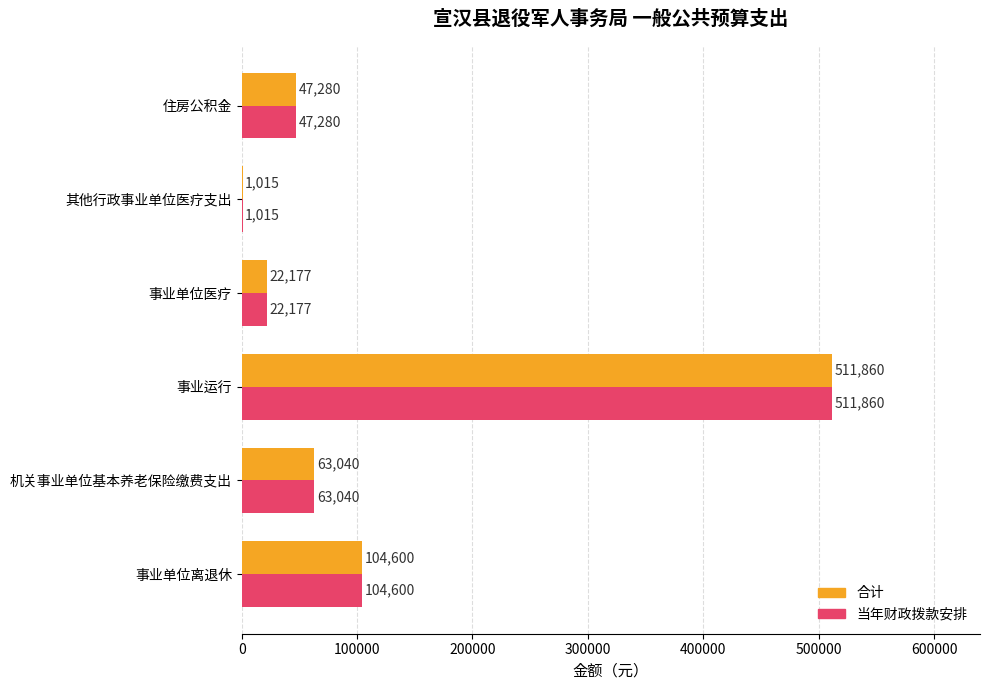

Which label corresponds to the largest value in the chart?

事业运行